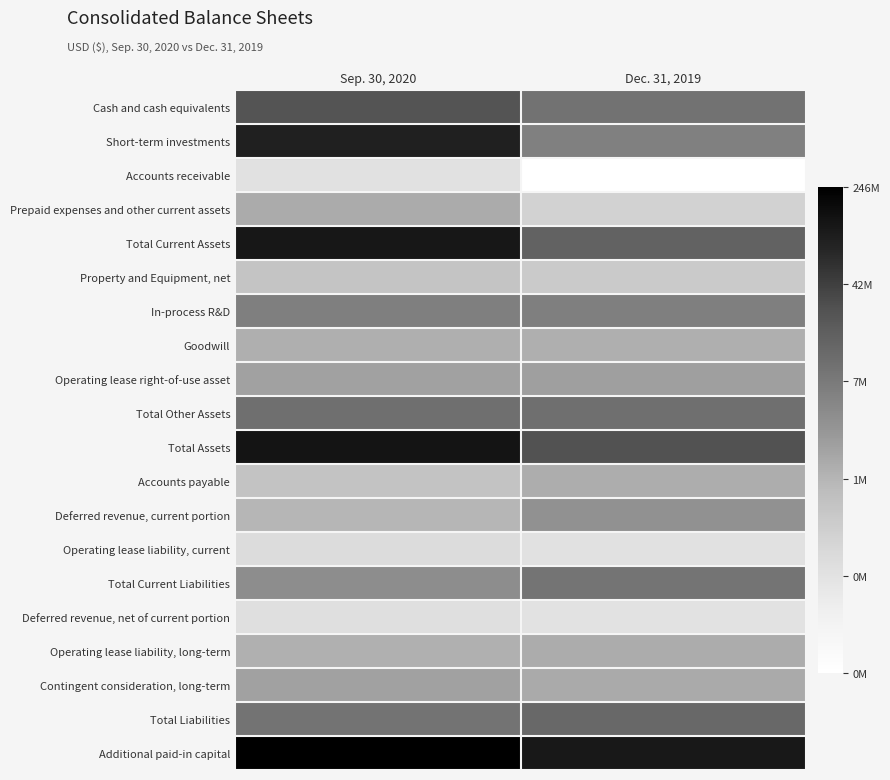

How many data points does each series have?

2